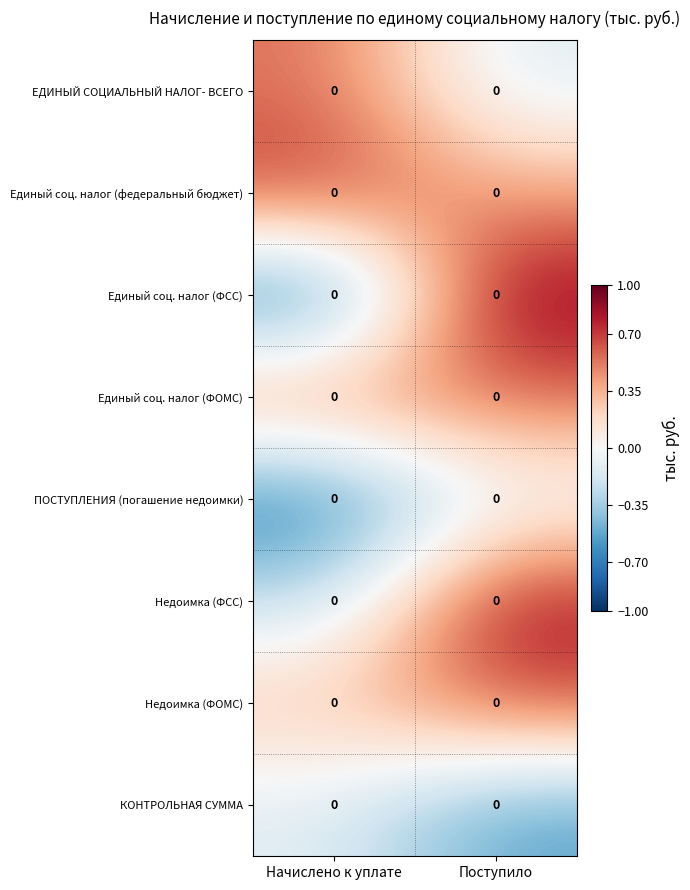

Is it true that Единый соц. налог (ФОМС) equals 0.8 at Поступило?

False